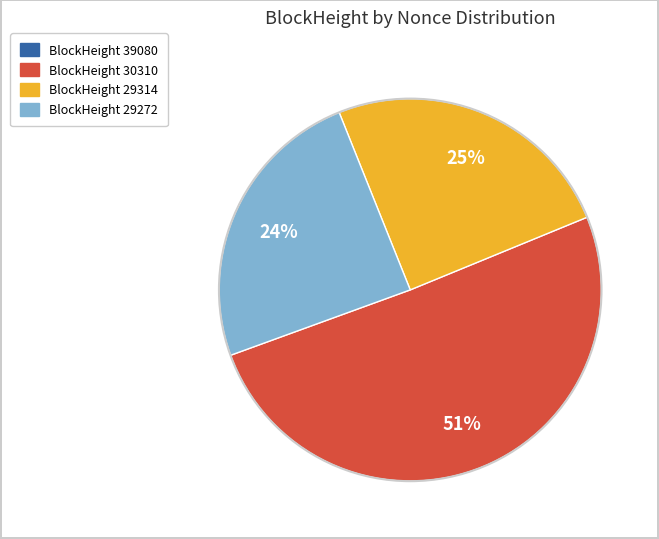

To the nearest percent, what is the average slice percentage?

25%